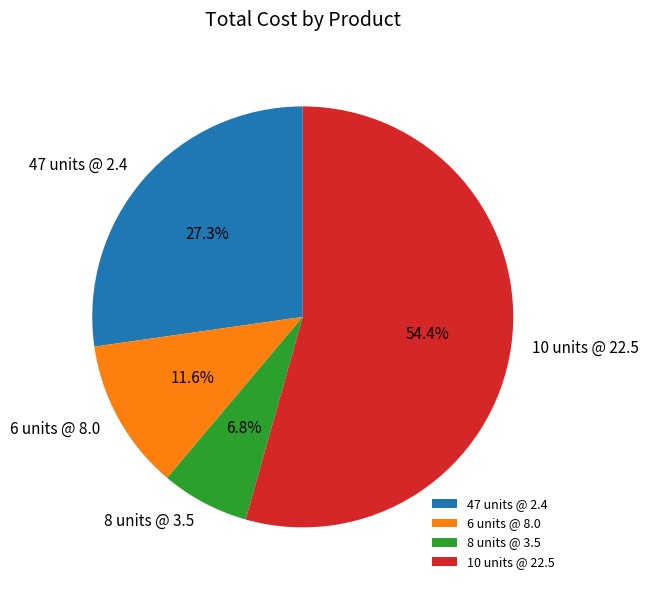

Does 8 units @ 3.5 represent more than half of the total?

No